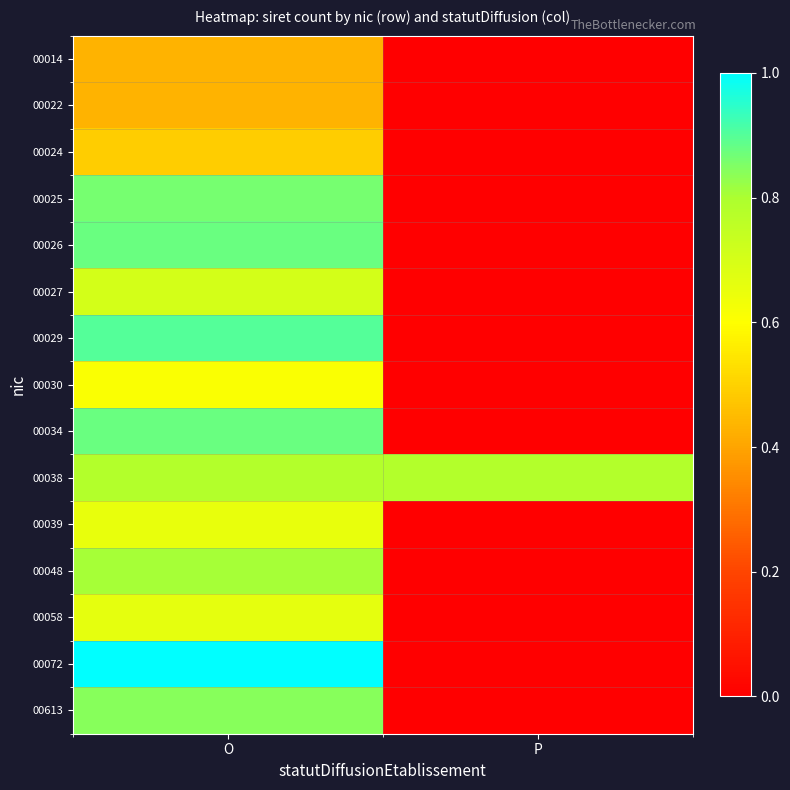

At how many categories does at least one series exceed 0?

2